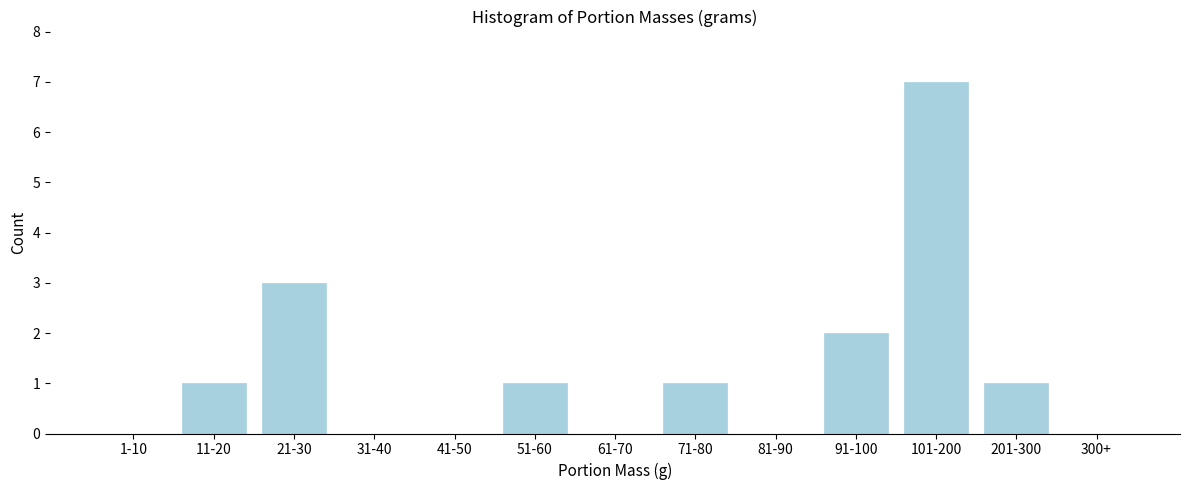

Reading left to right, list all the values displayed in this chart.

1-10=0	11-20=1	21-30=3	31-40=0	41-50=0	51-60=1	61-70=0	71-80=1	81-90=0	91-100=2	101-200=7	201-300=1	300+=0